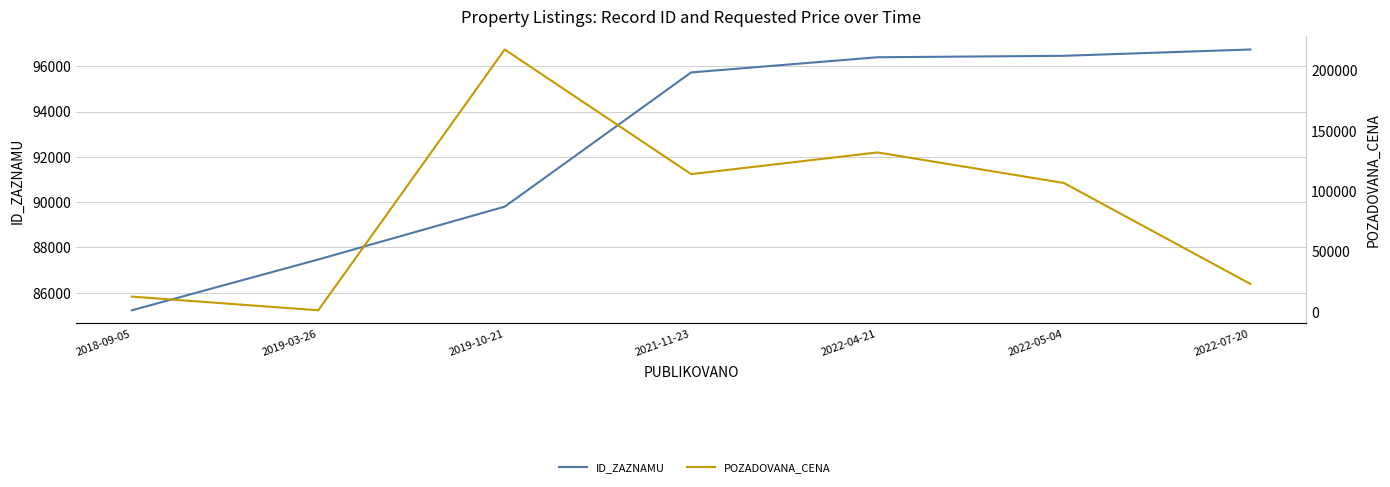

At which category does the chart reach its minimum across all series?

2019-03-26